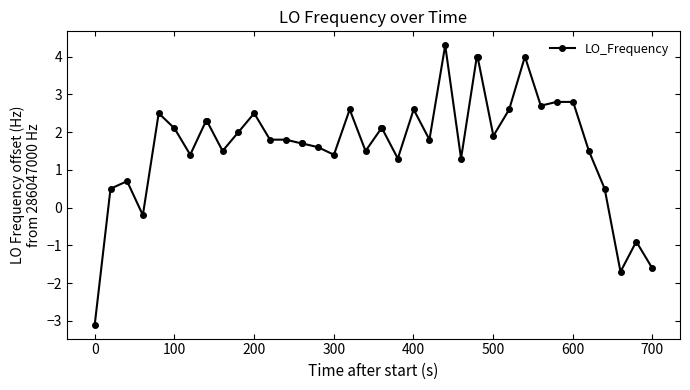

What is the greatest value displayed?

4.3